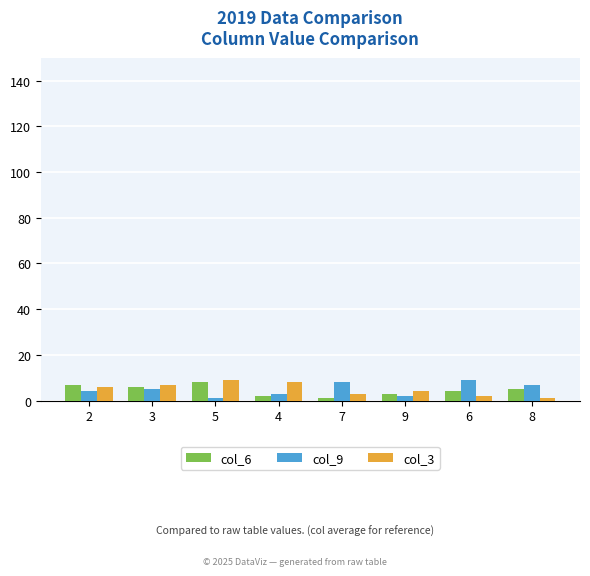

The col_9 series shows 5 at 3. True or false?

True